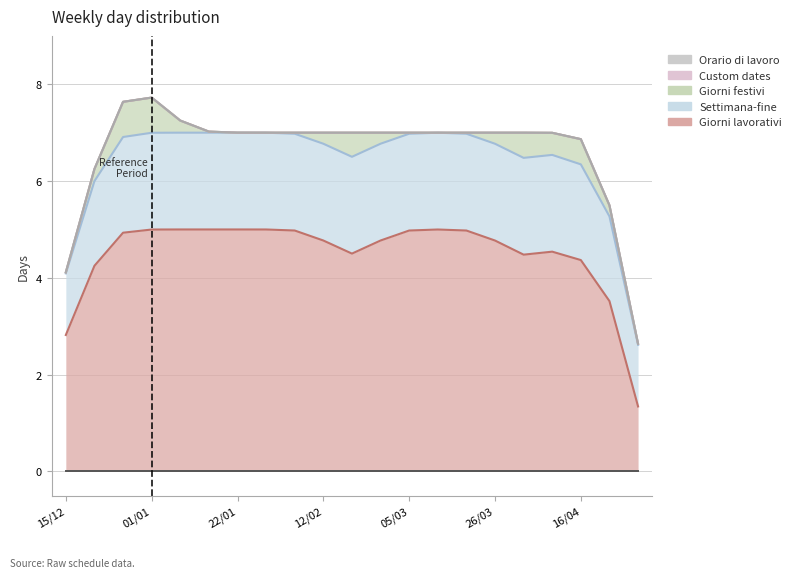

True or false: Giorni lavorativi and Custom dates cross at least once.

False